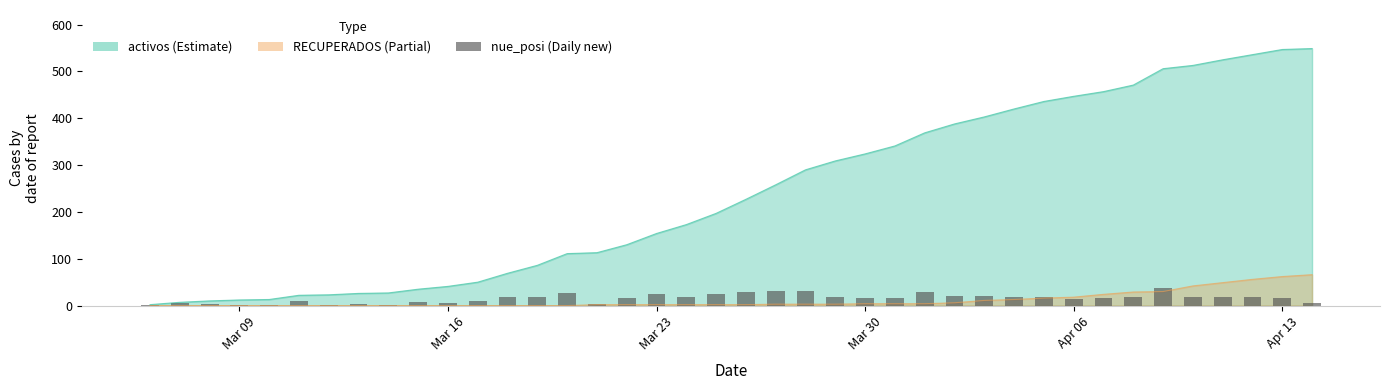

Read the value at Mar 30.

16